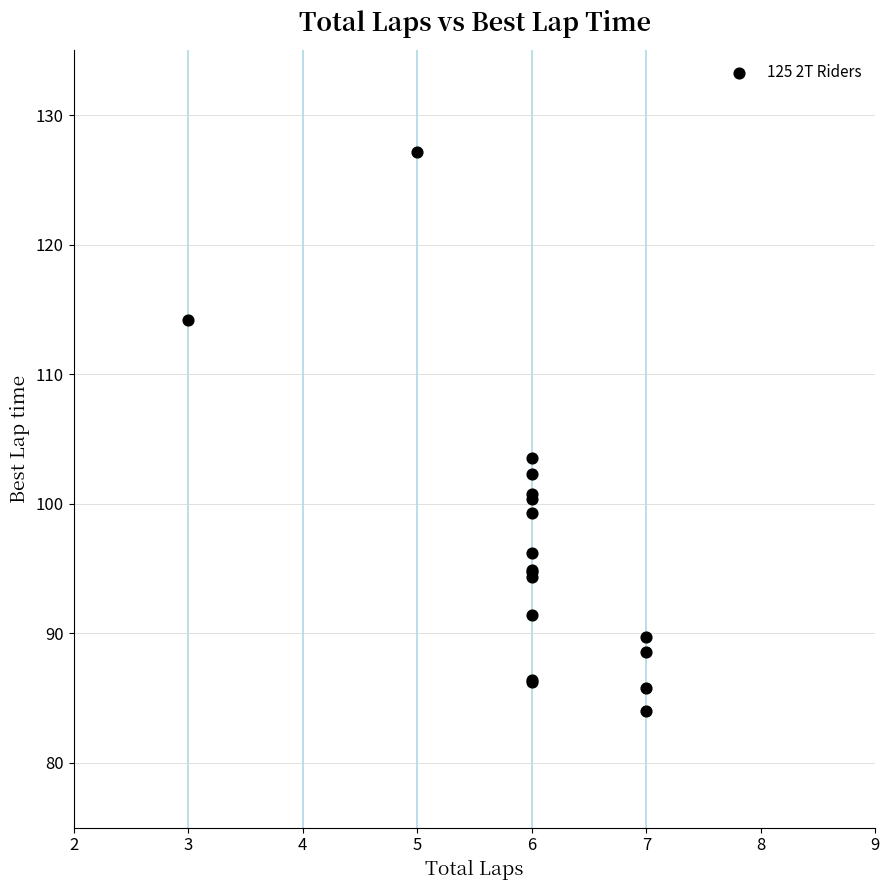

What Y value in the scatter plot is closest to 105?

103.6